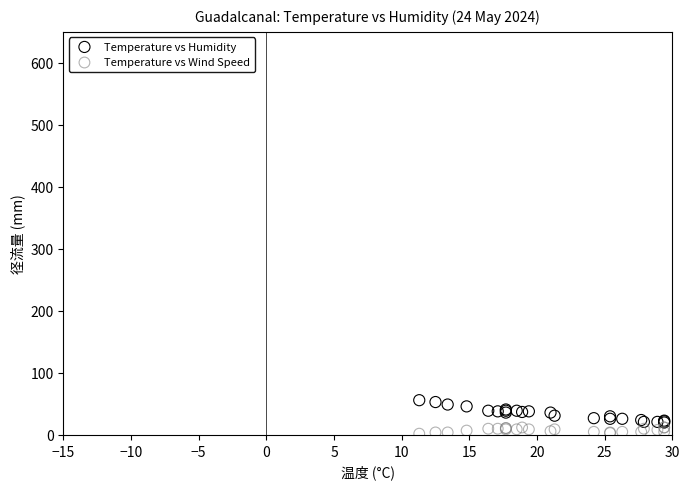

Which series reaches the maximum Y coordinate?

Temperature vs Humidity